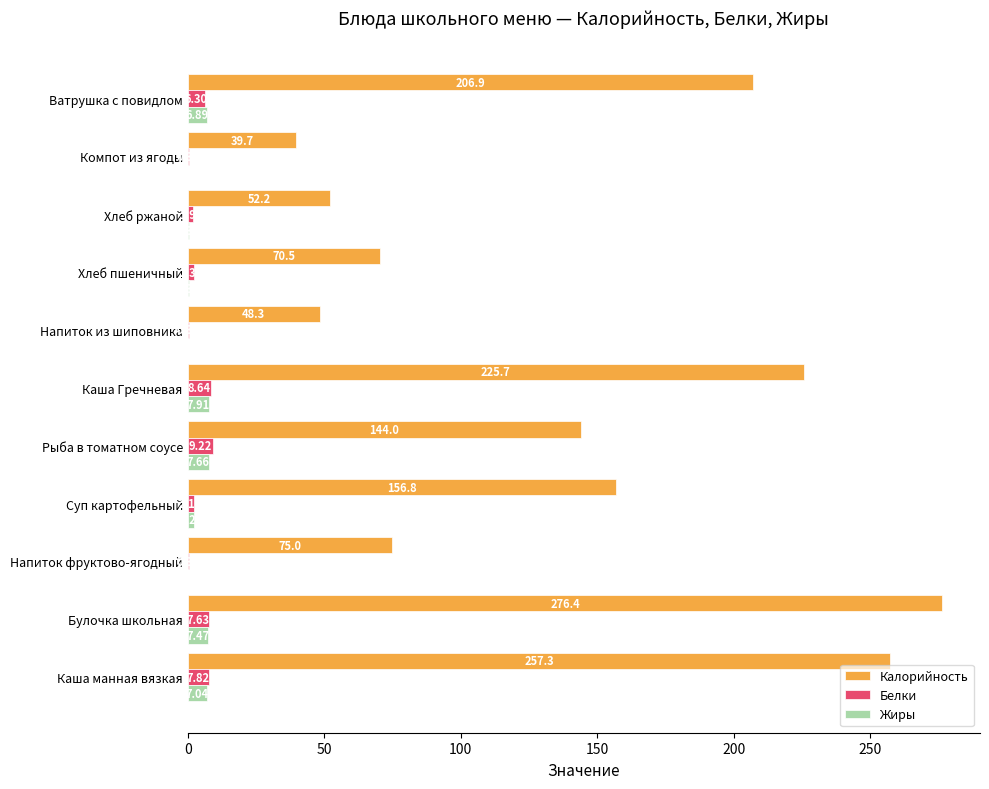

Where is Жиры nearest to the value 3?

Суп картофельный